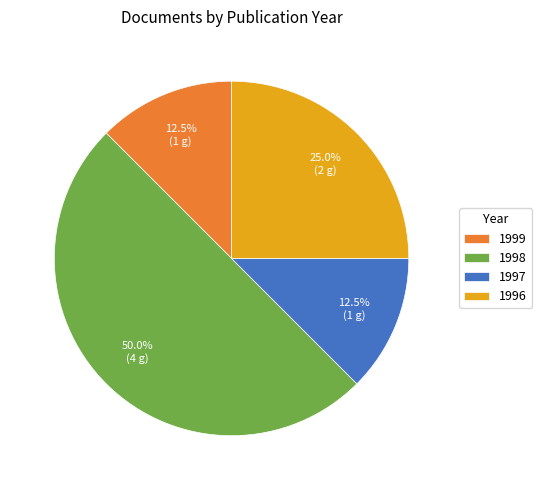

To the nearest percent, what is the average slice percentage?

25%